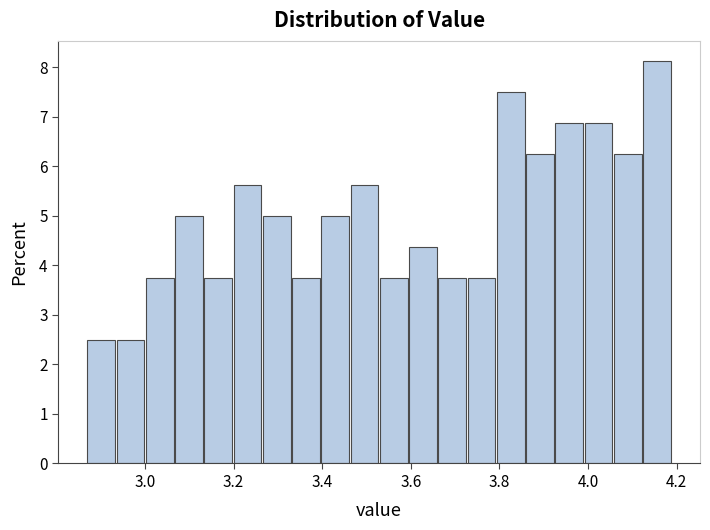

Around what value on the x-axis is the tallest bar? Give the approximate position of its centre, as read against the axis.

4.16